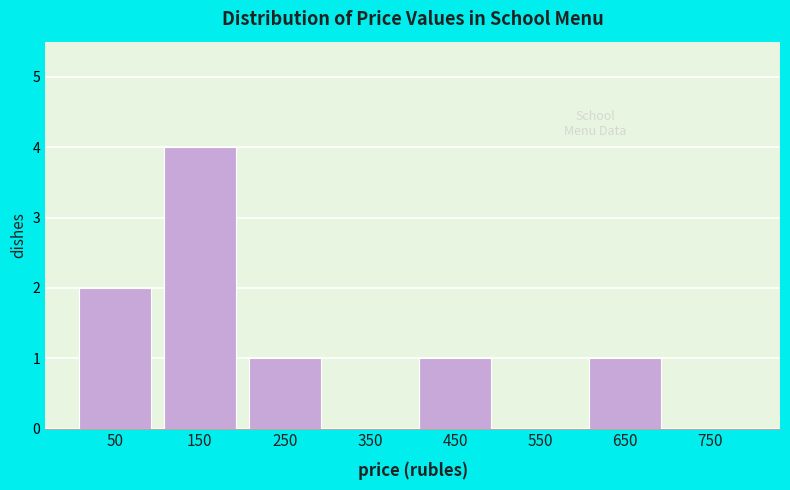

Reading left to right, what are all the values shown in this chart?

50=2	150=4	250=1	350=0	450=1	550=0	650=1	750=0